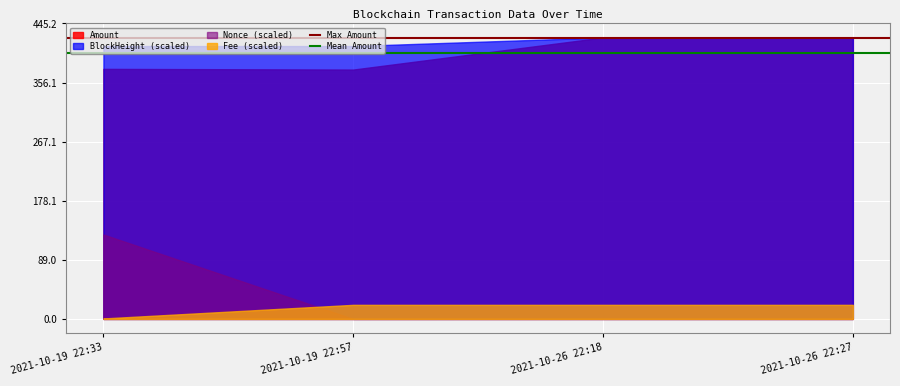

True or false: Mean Amount has a value of 400.1 at 2021-10-19 22:57.

True